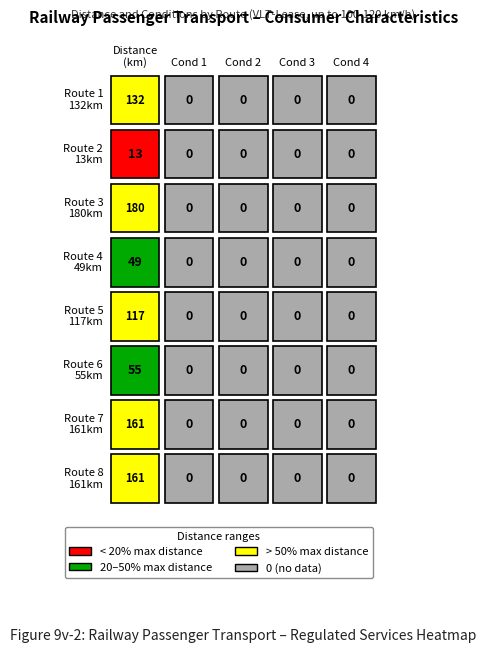

Count the number of data series in this chart.

8